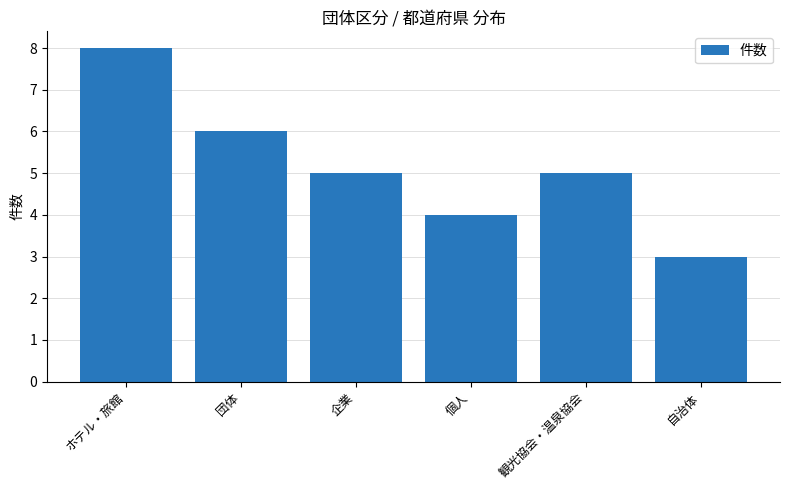

What is the difference between the maximum and minimum values?

5